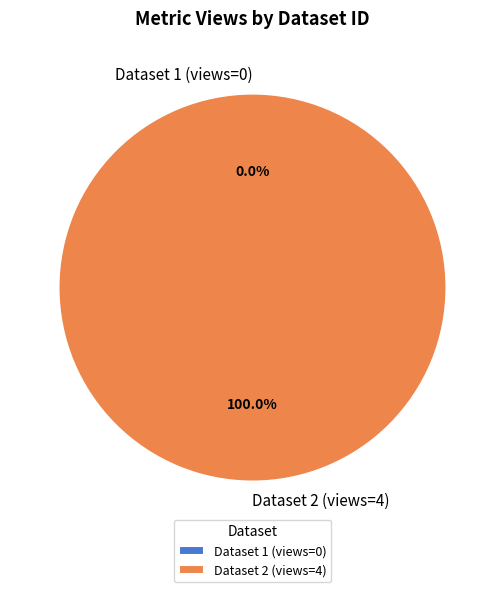

What percentage do 5ae9e0cbc8d8c9146c44ccd2 and 649bbe67078190f8a4e77196 together represent?

100.0%